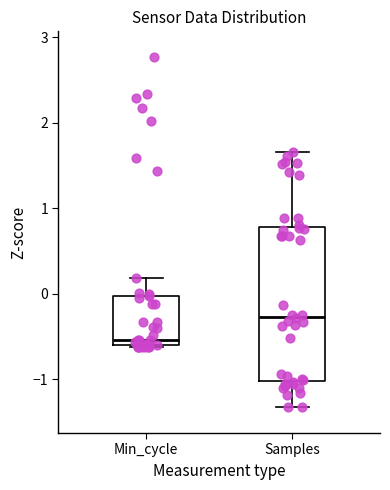

Where does the lower whisker of the box for Samples end on the y-axis? The values are not printed on the chart, so give them approximately, as read against the axis.

-1.3